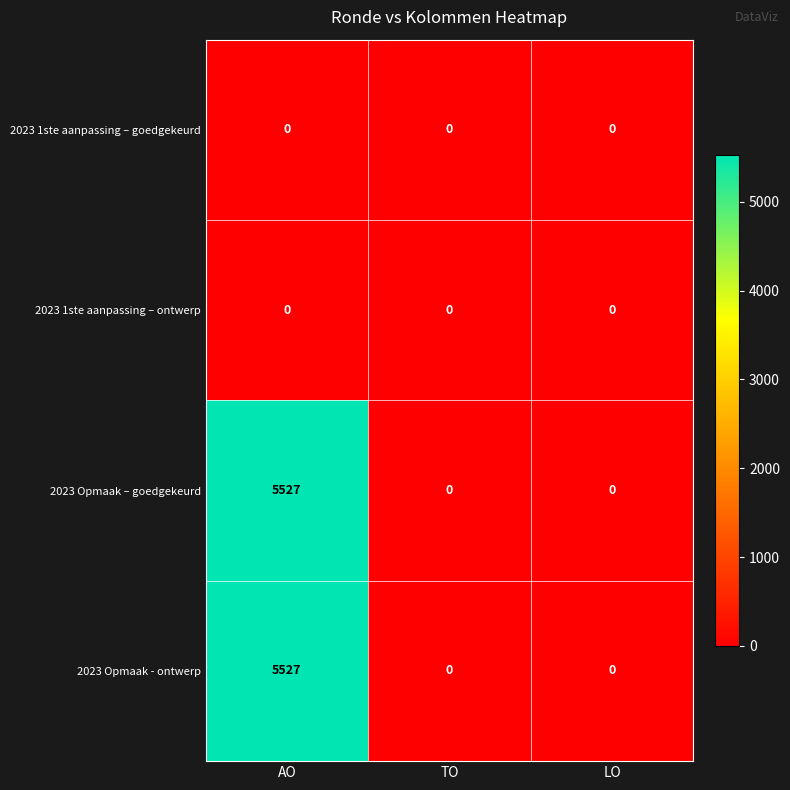

What is the sum of all 2023 Opmaak – goedgekeurd values?

5527